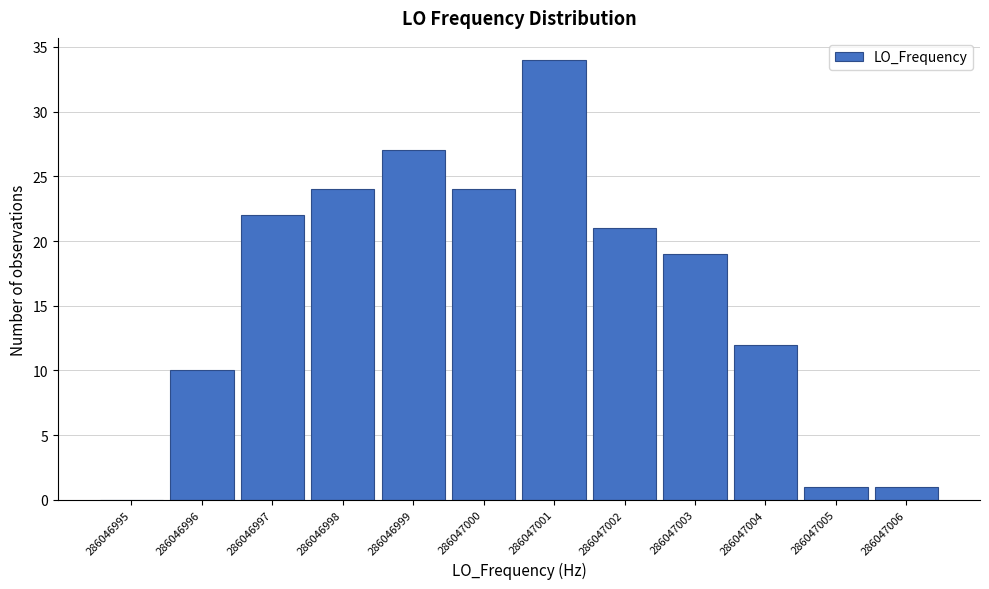

Reading left to right, what are all the values shown in this chart?

286046995=0	286046996=10	286046997=22	286046998=24	286046999=27	286047000=24	286047001=34	286047002=21	286047003=19	286047004=12	286047005=1	286047006=1